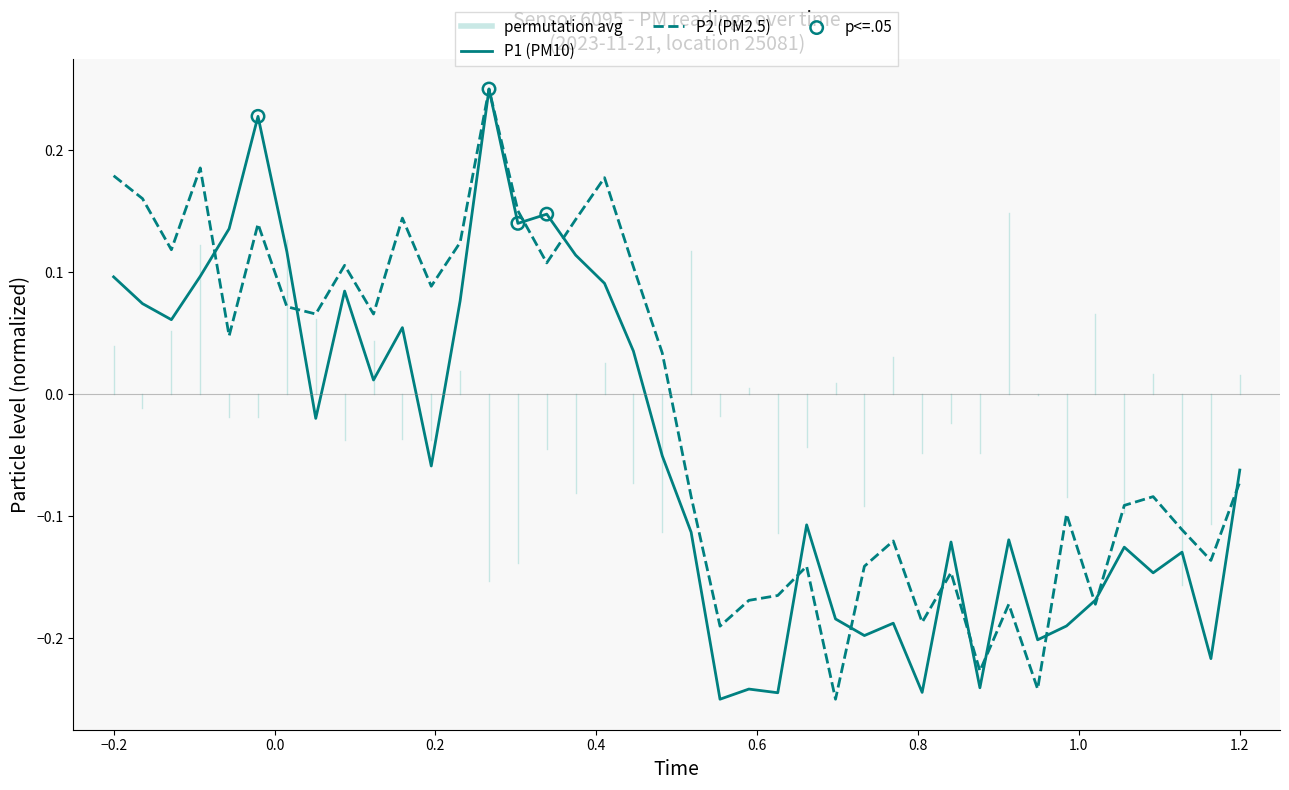

At how many categories does at least one series exceed 0?

20